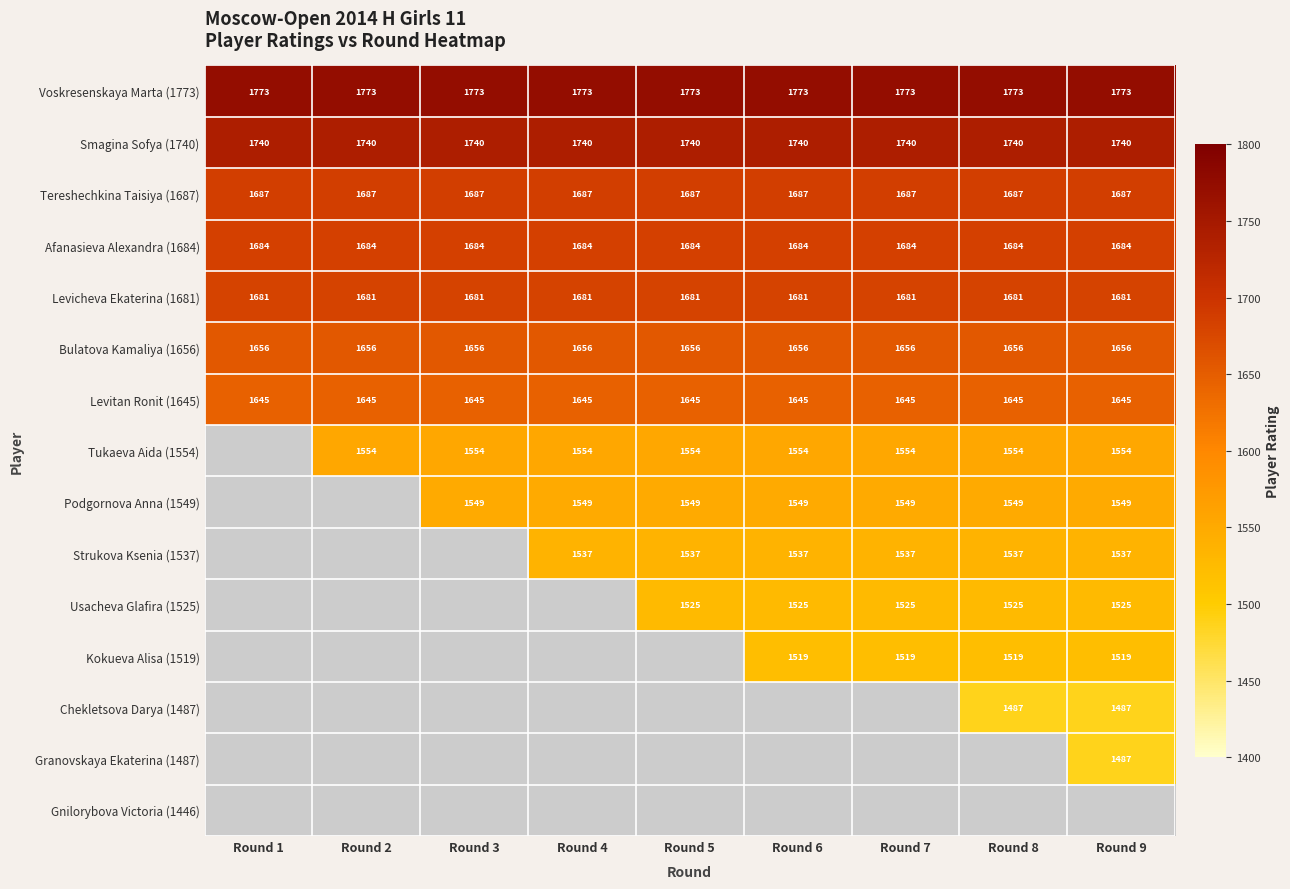

What is the approximate value of Voskresenskaya Marta (1773) at Round 4?

1773